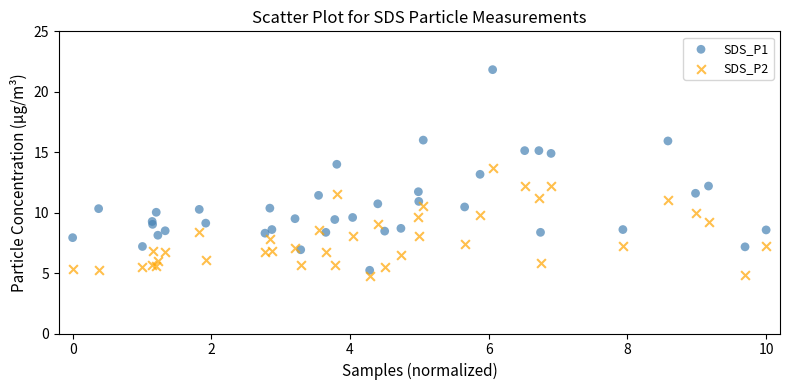

Which series contains the highest Y value?

SDS_P1